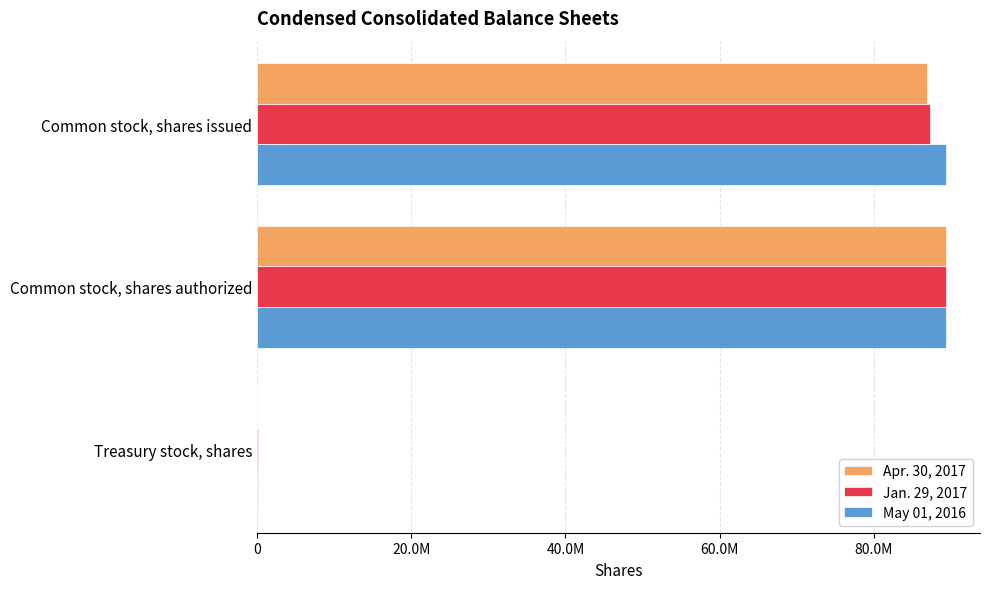

Which series has the largest range (max minus min)?

Apr. 30, 2017